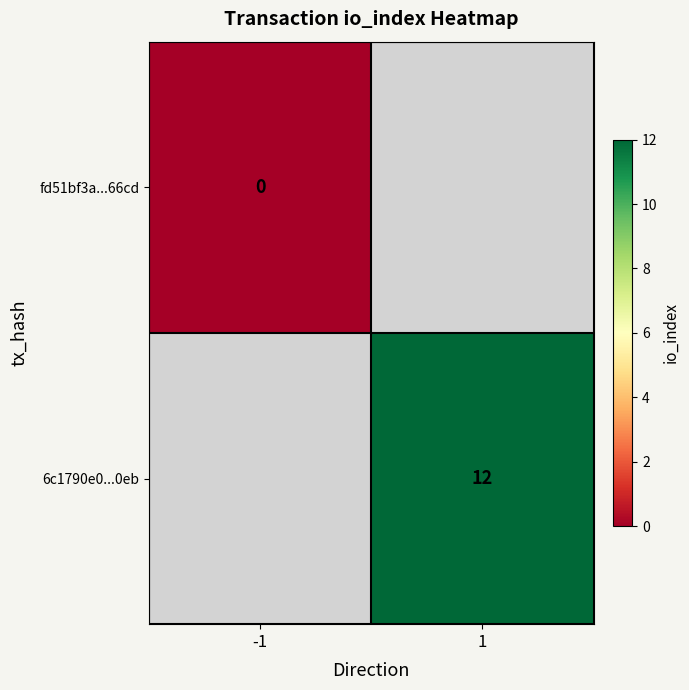

True or false: 6c1790e0...0eb has a value of 12 at 1.

True